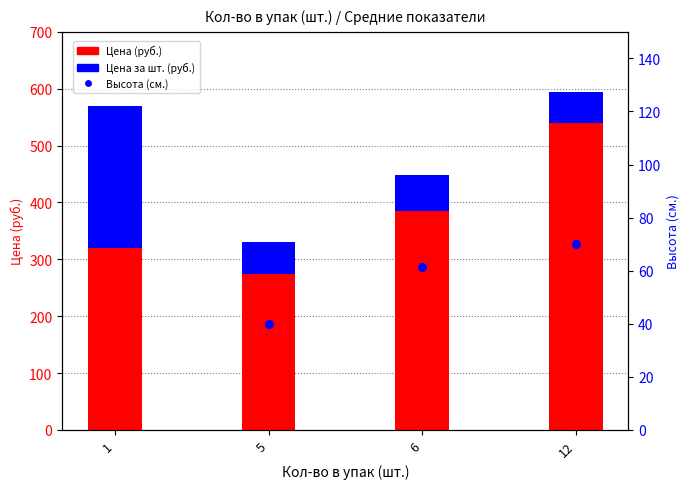

At which category is the sum across all series the highest?

1